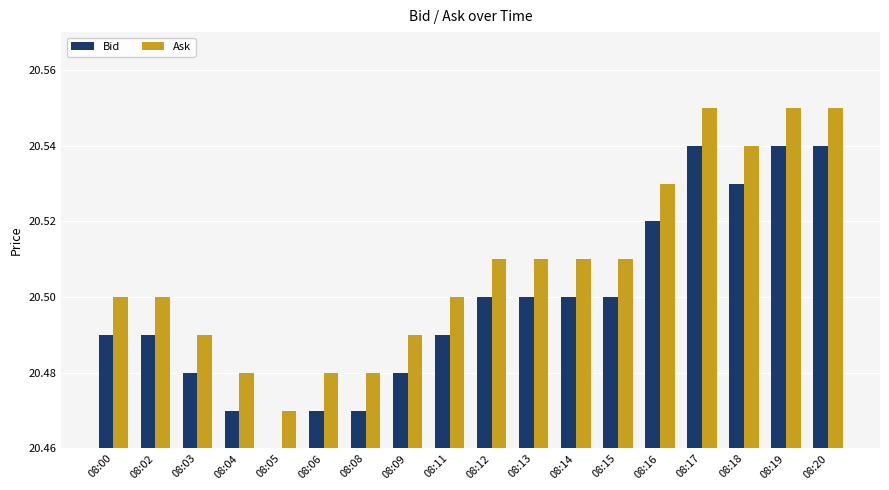

At which label does Bid reach its minimum?

08:05